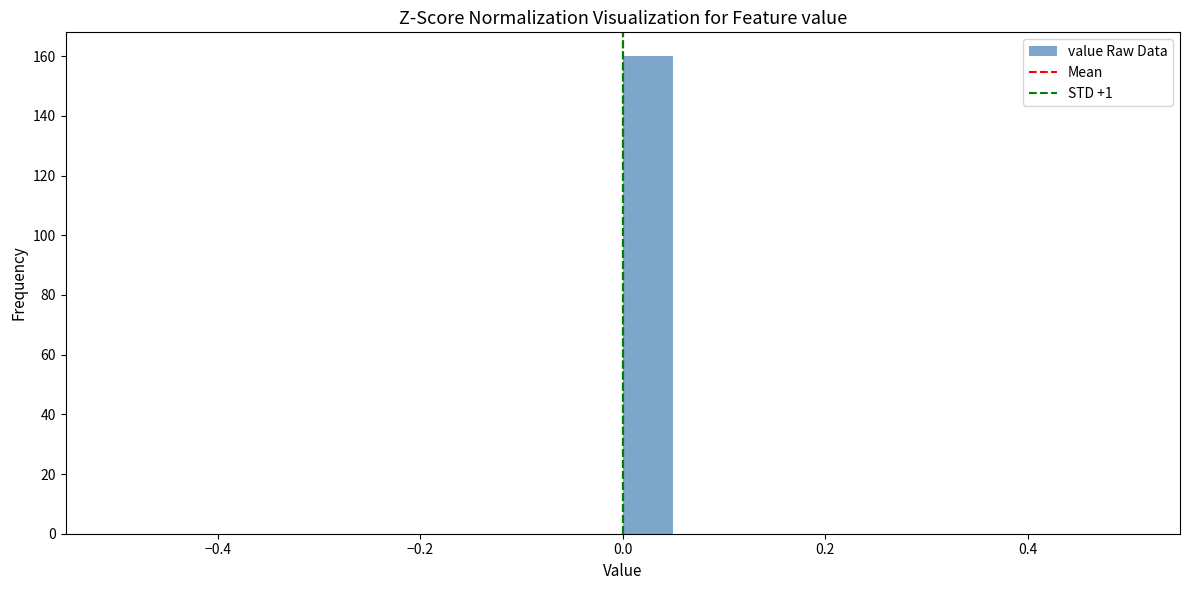

Around what value on the x-axis is the tallest bar? Give the approximate position of its centre, as read against the axis.

0.02